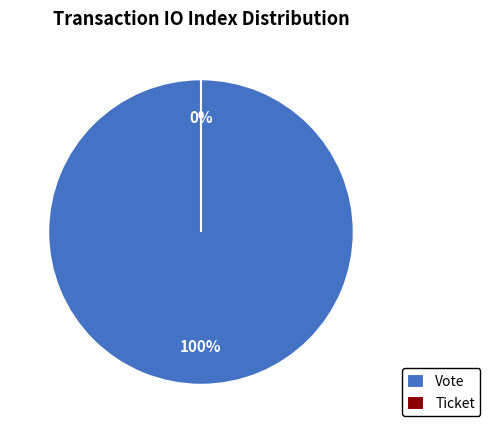

What is the change in value from Vote to Ticket?

-1